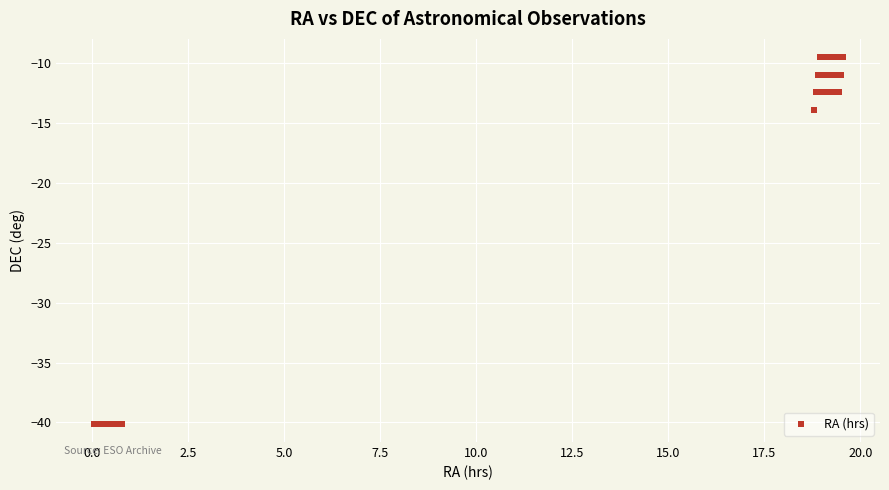

What Y value in the scatter plot is closest to -24?

-13.9